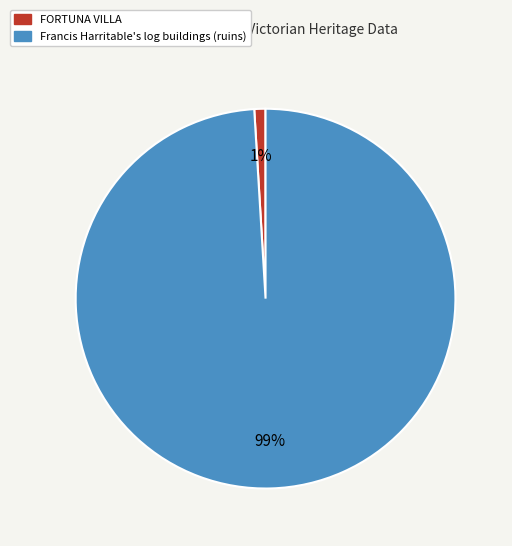

Rank the categories by value from lowest to highest.

FORTUNA VILLA, Francis Harritable's log buildings (ruins)